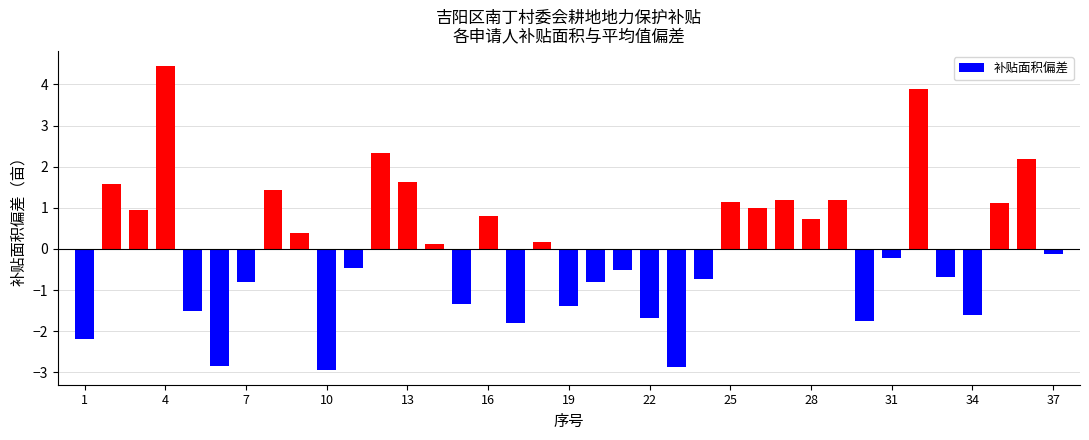

What is the difference between the maximum and minimum values?

7.4